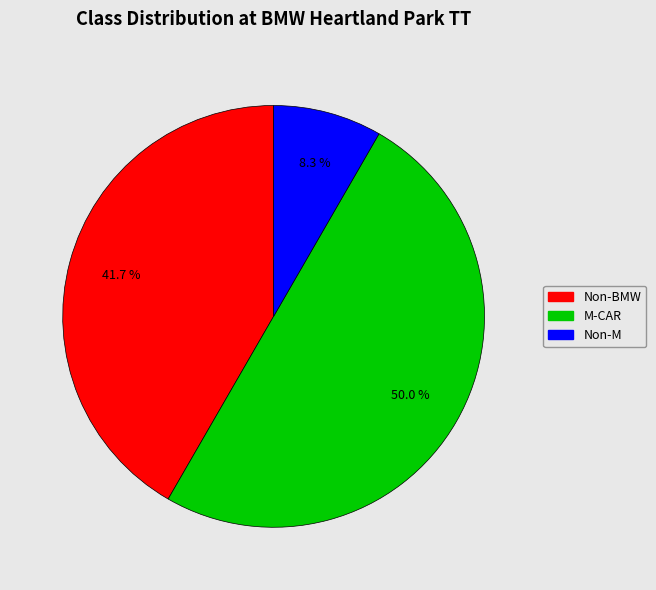

What portion of the pie excludes Non-M?

91.7%